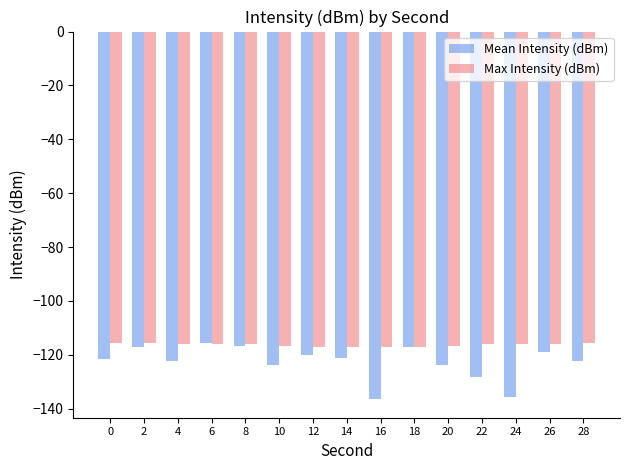

What is the total value across all series at 20?

-240.7